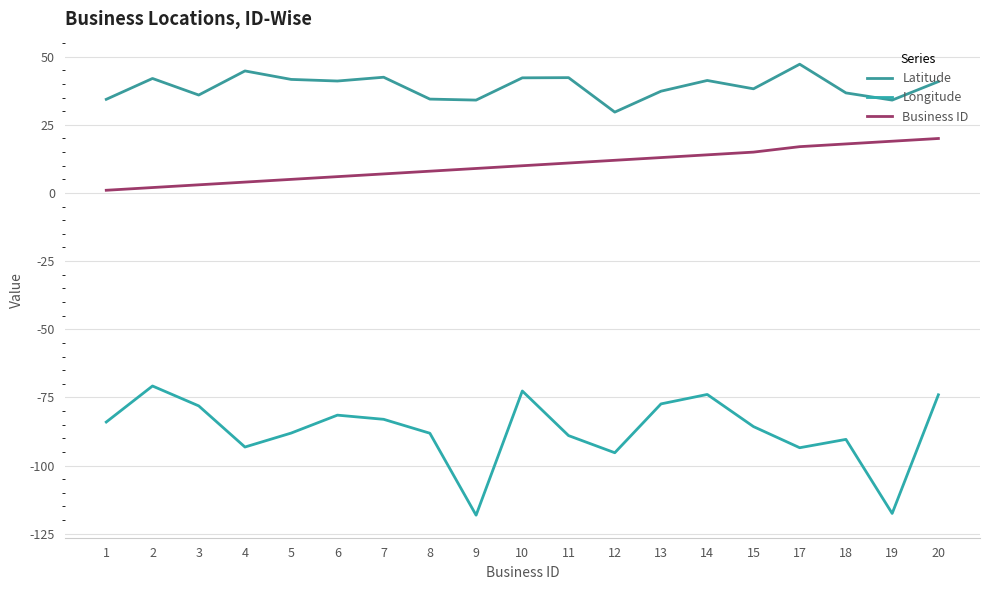

True or false: Longitude has a value of -55.5 at 9.

False